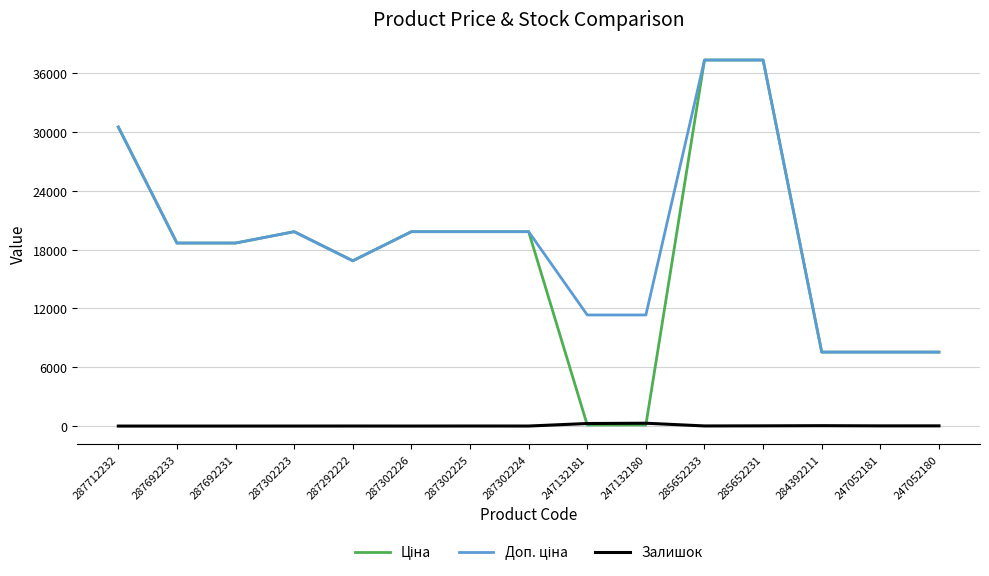

The Залишок series shows 4.0 at 287292222. True or false?

True